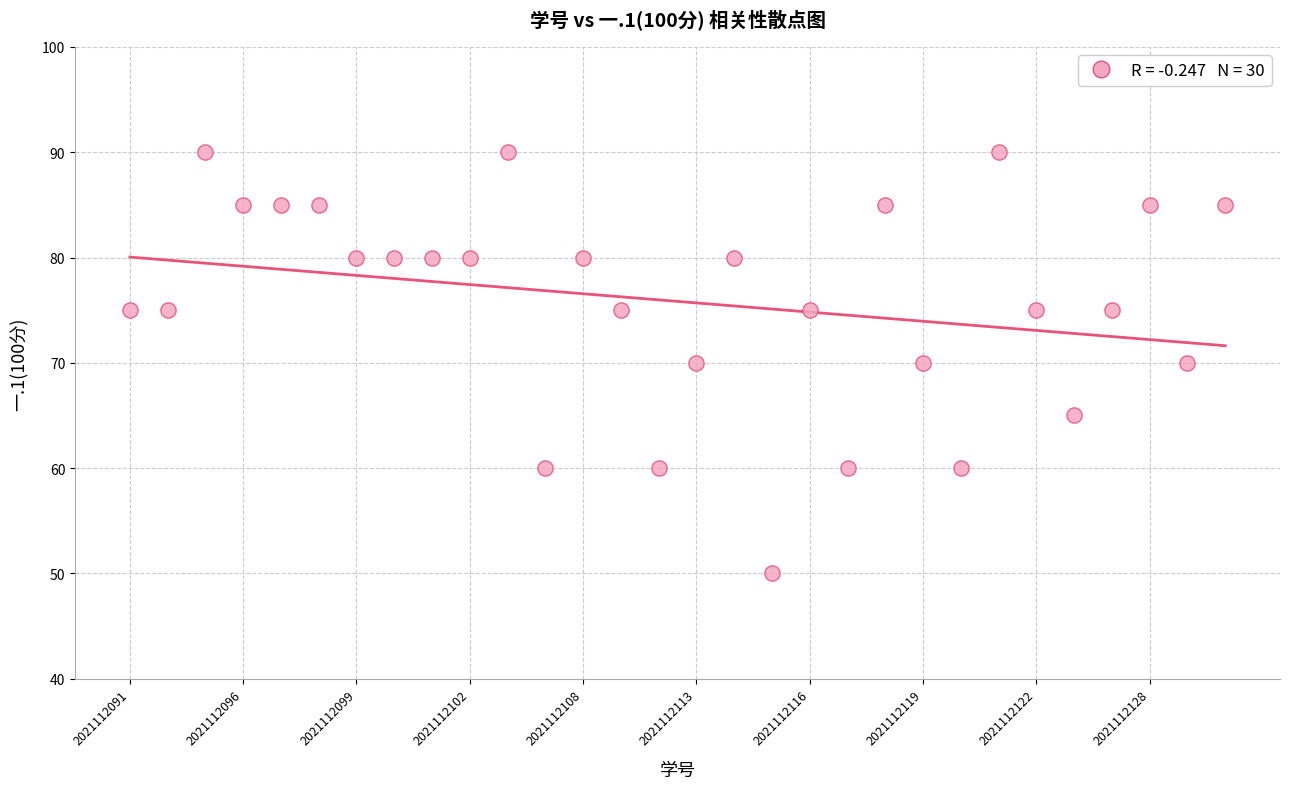

What is the range of Y values (max minus min)?

40